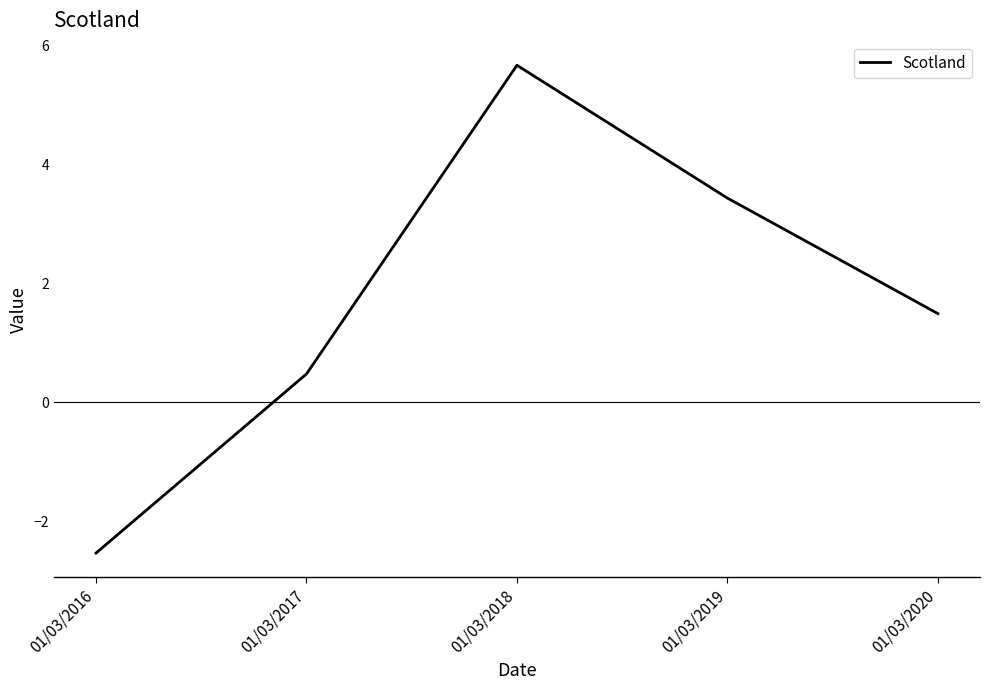

Which has a higher value, 01/03/2020 or 01/03/2017?

01/03/2020